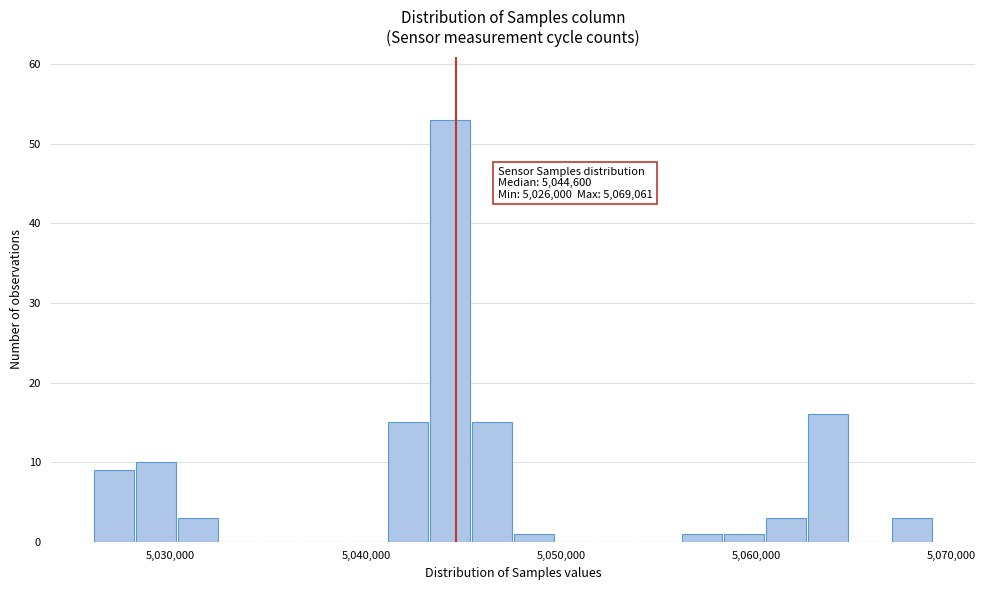

Around what value on the x-axis is the tallest bar? Give the approximate position of its centre, as read against the axis.

5044000